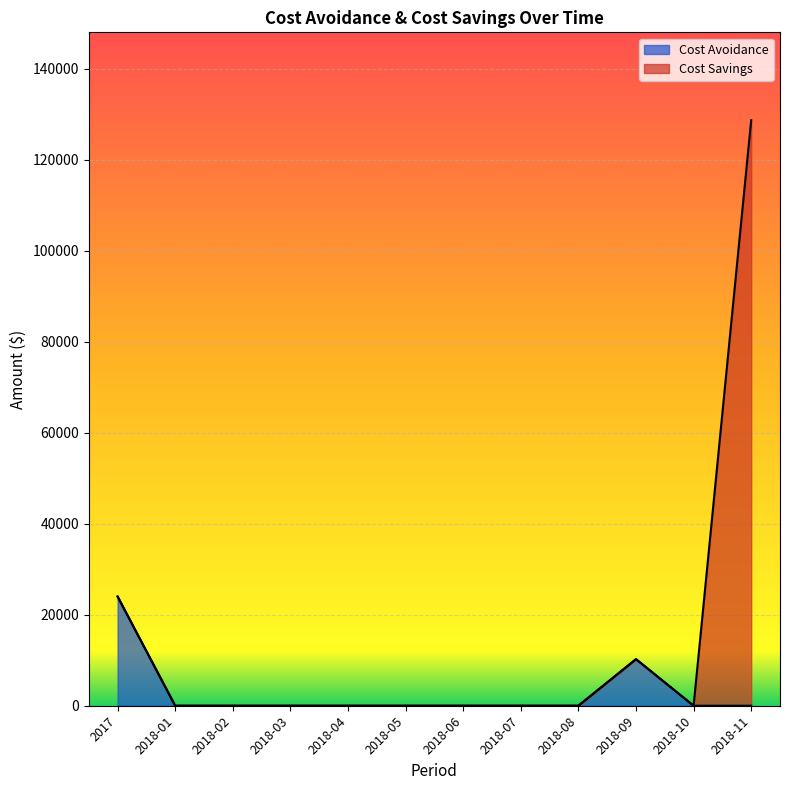

Does the chart display data point markers on the line(s)?

No